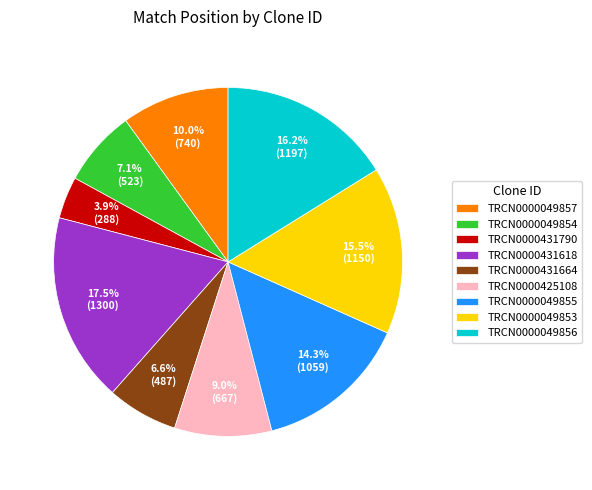

Which slice is the smallest?

TRCN0000431790